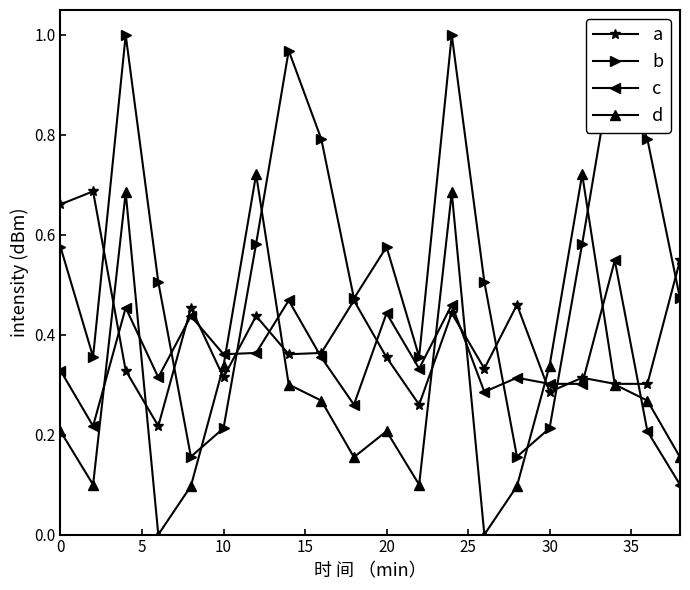

Which series has the largest range (max minus min)?

b